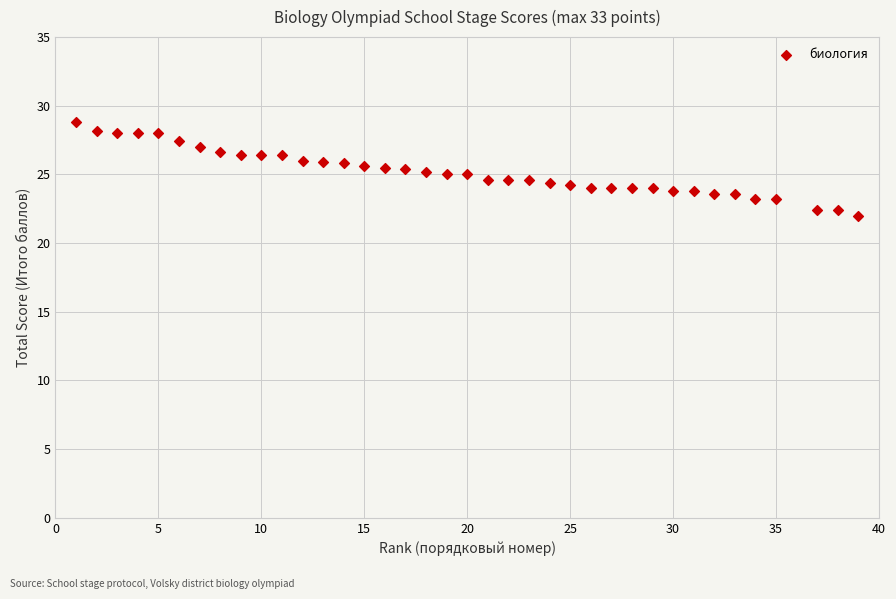

What is the range of X values (max minus min)?

38.0